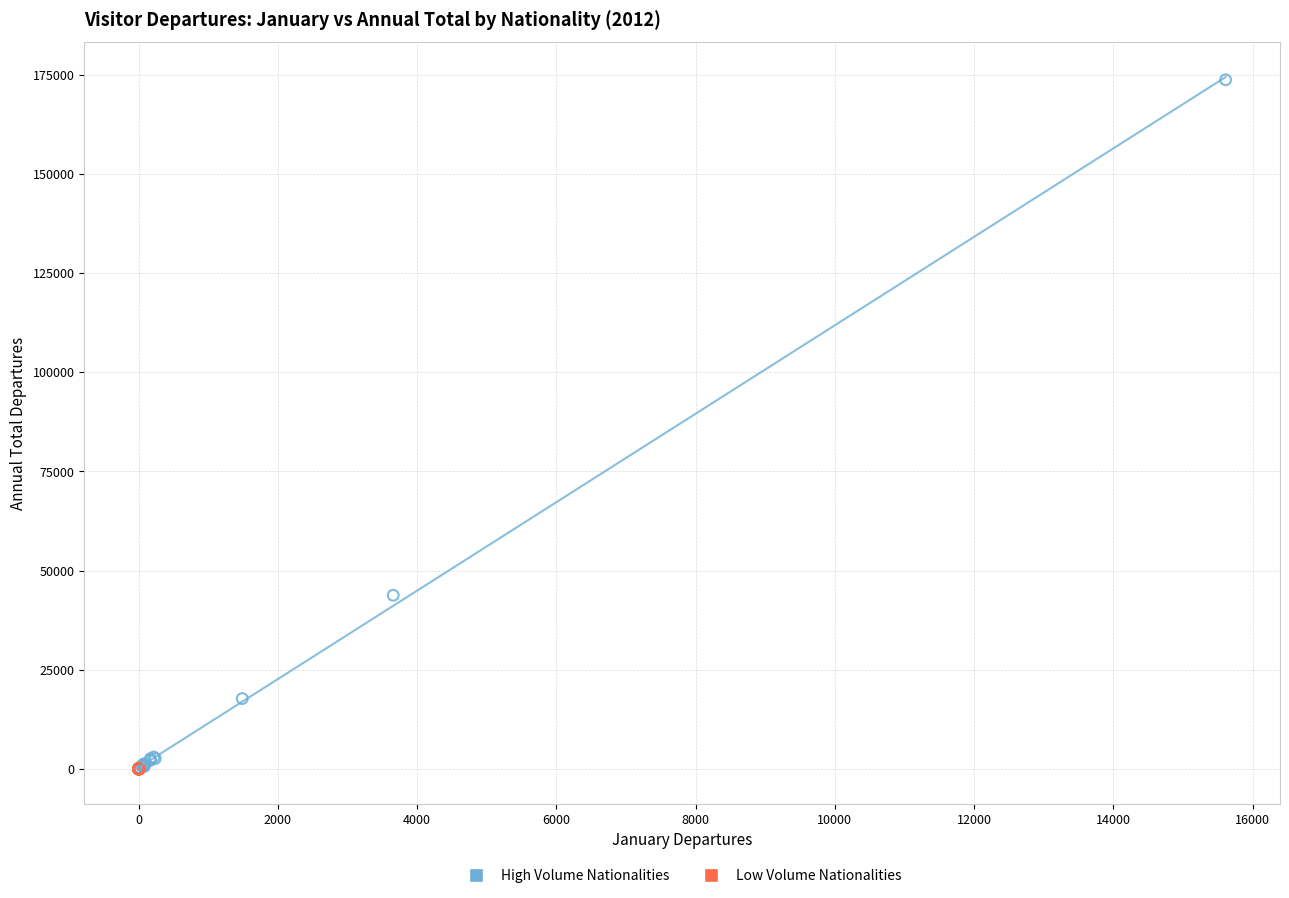

Which series reaches the maximum Y coordinate?

High Volume Nationalities